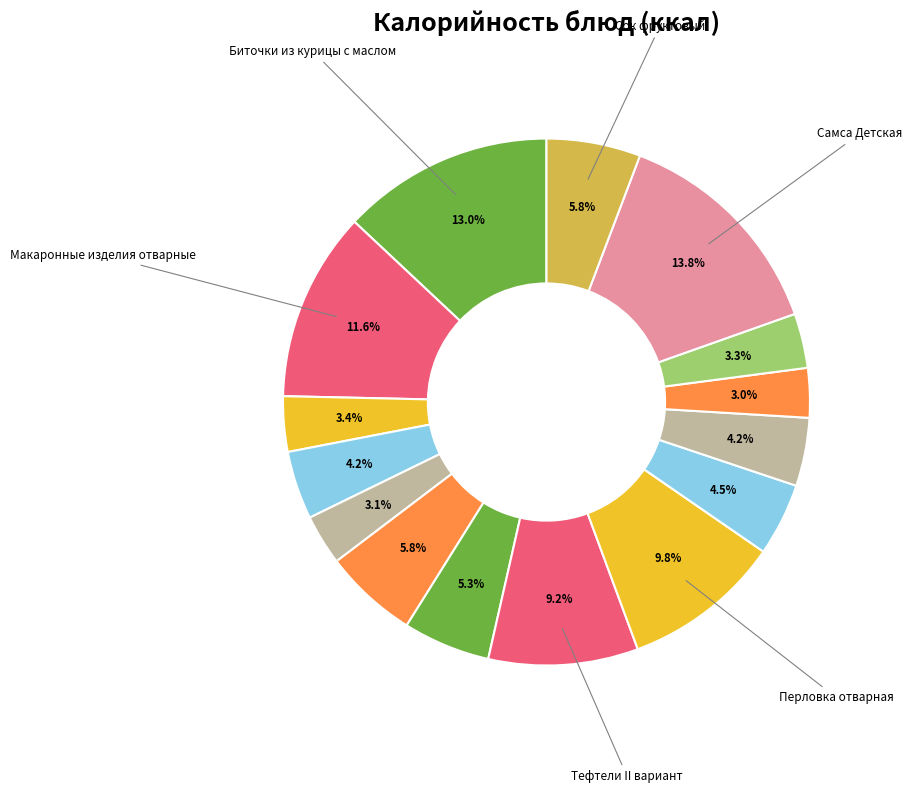

How many segments does this pie chart have?

15